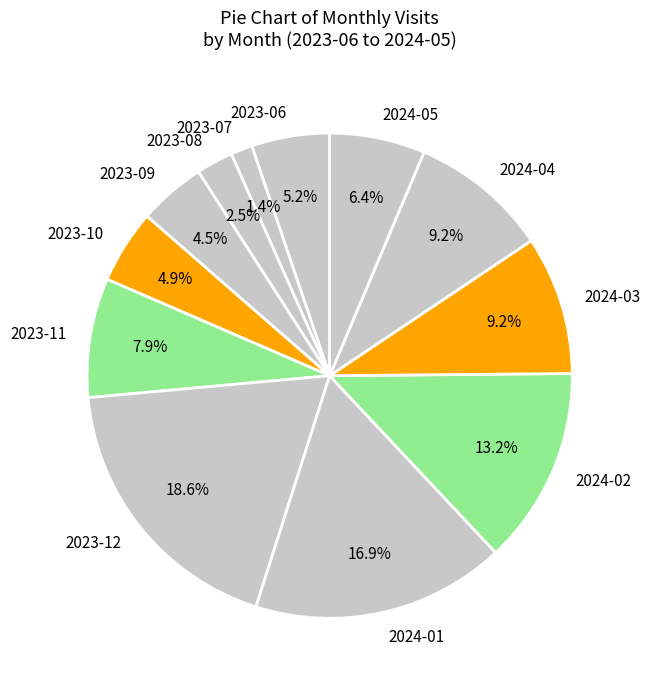

Combined, do 2023-09 and 2023-08 account for over 50%?

No